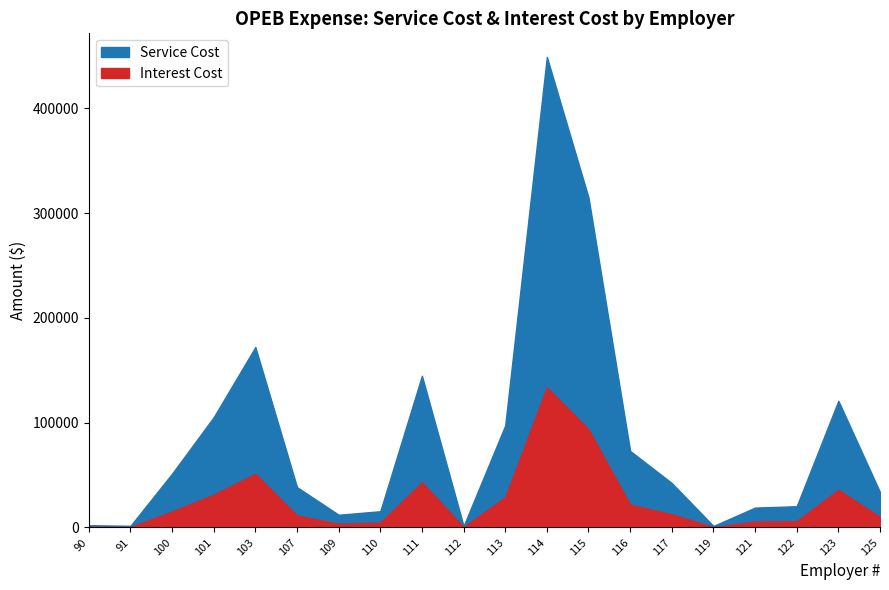

Which series has the largest total across all categories?

Service Cost